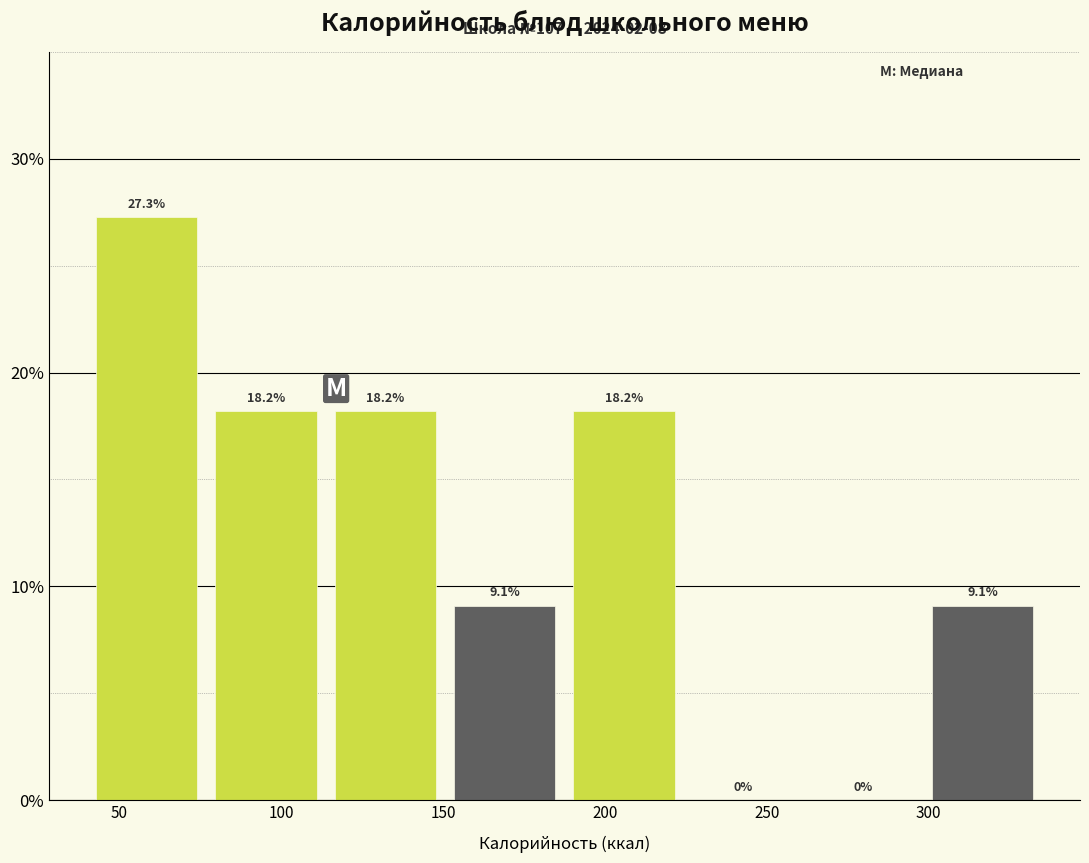

Over which range of the x-axis is the bar tallest?

40 to 75